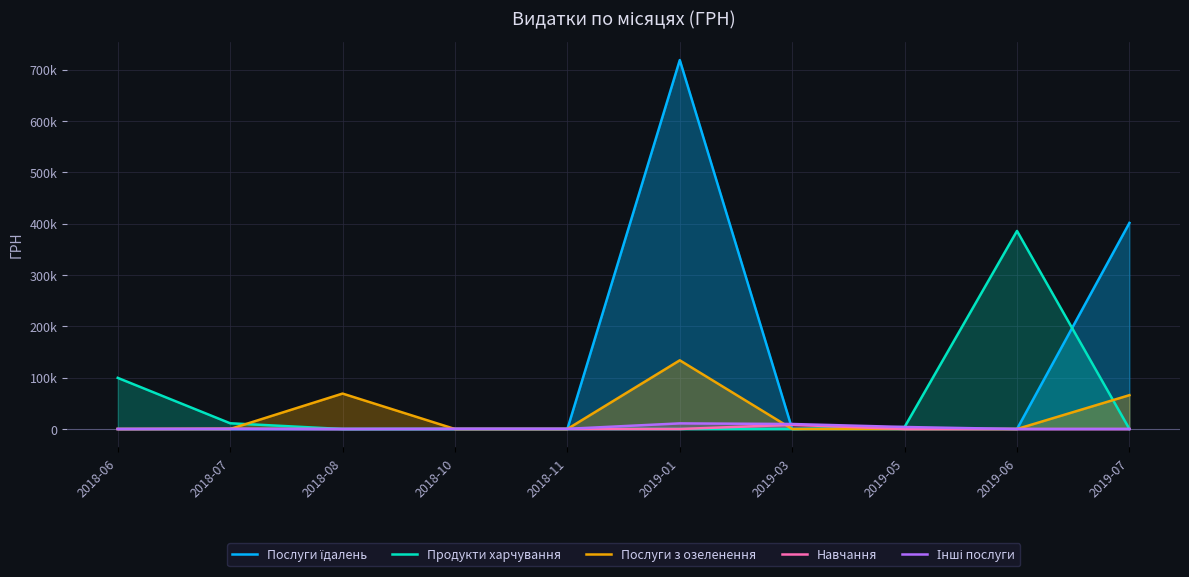

Rank the series at 2018-08 from lowest to highest value.

Послуги їдалень, Продукти харчування, Навчання, Інші послуги, Послуги з озеленення